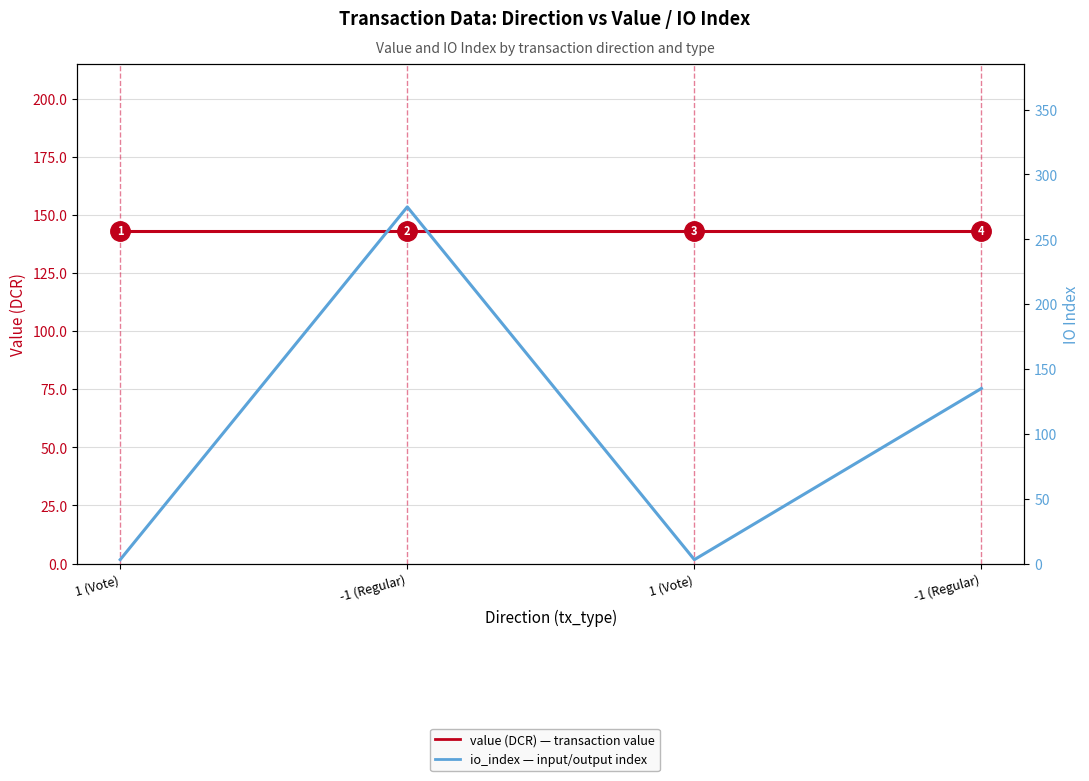

How many times do io_index (background series) and value (DCR) cross each other?

2